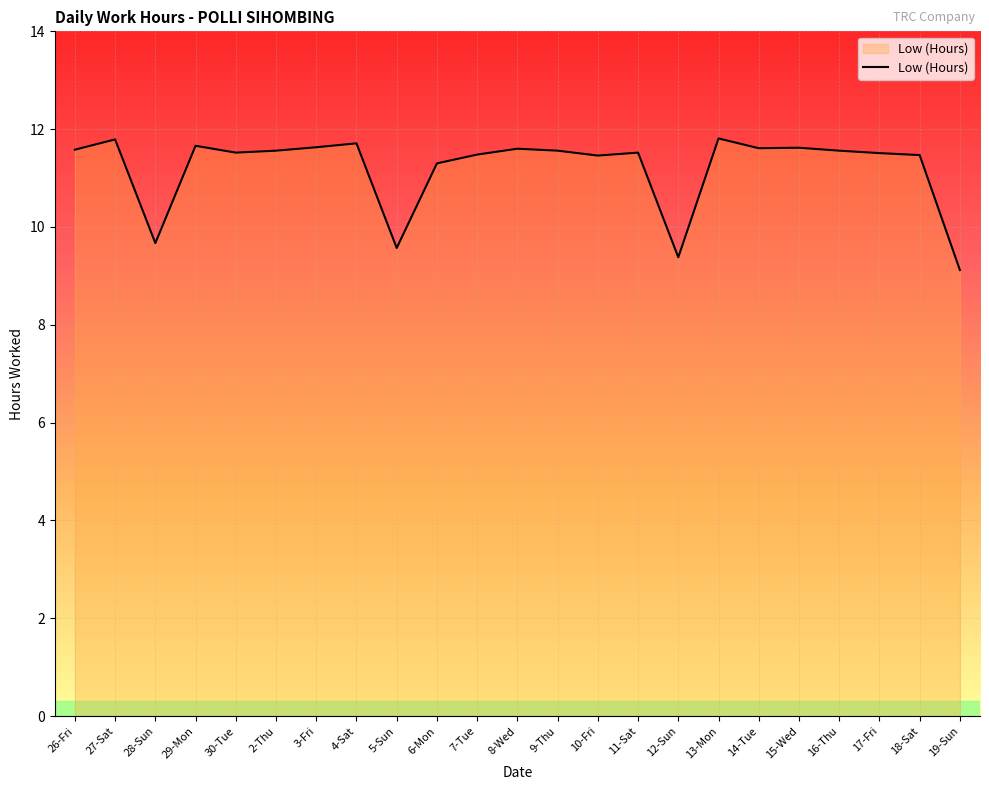

What is the change in value from 3-Fri to 6-Mon?

-0.3